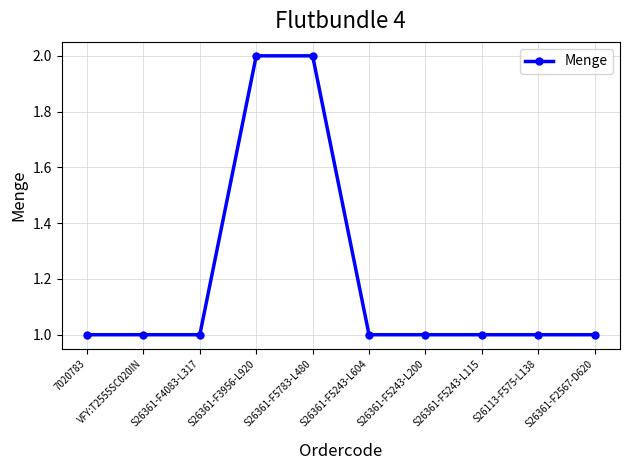

What is the label of the 4th point from the right?

S26361-F5243-L200